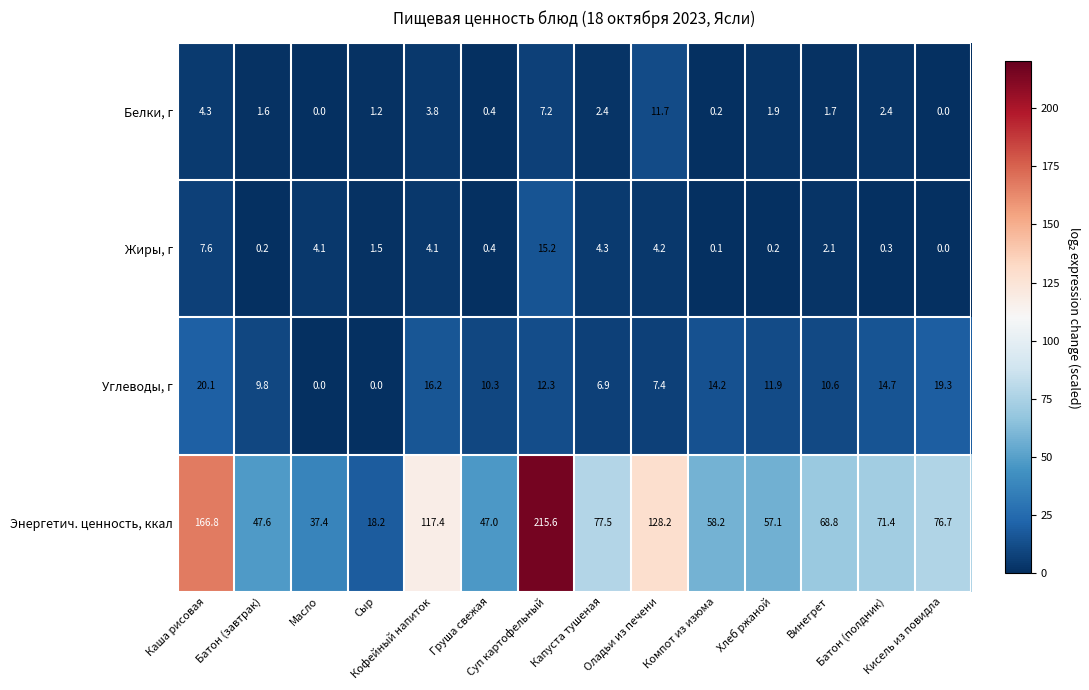

What is the total value across all series at Капуста тушеная?

91.1